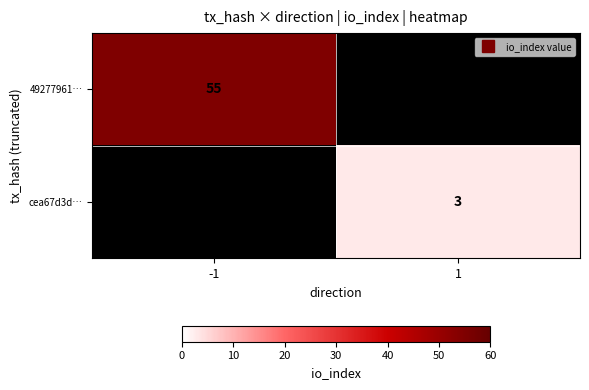

How many series are shown in this chart?

2